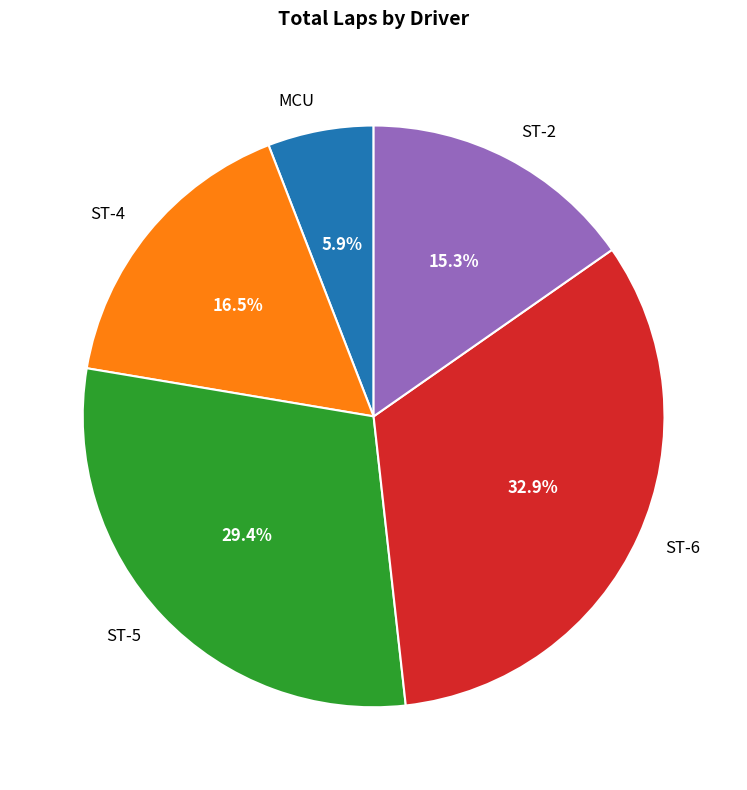

How many segments does this pie chart have?

5